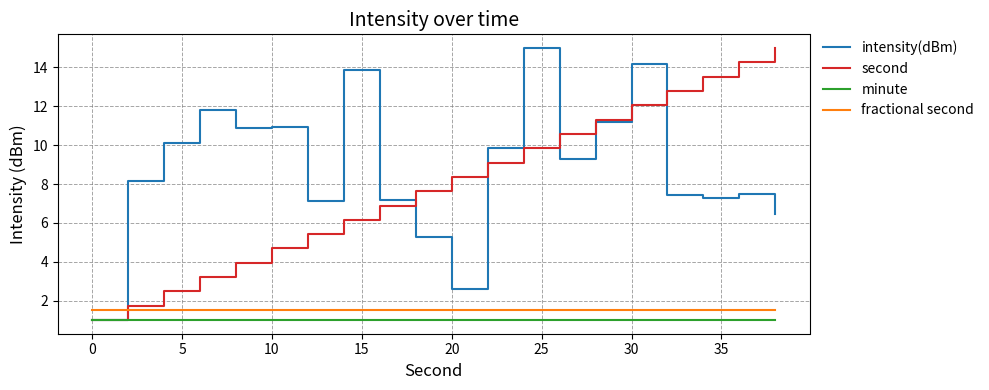

What is the smallest value displayed?

1.0